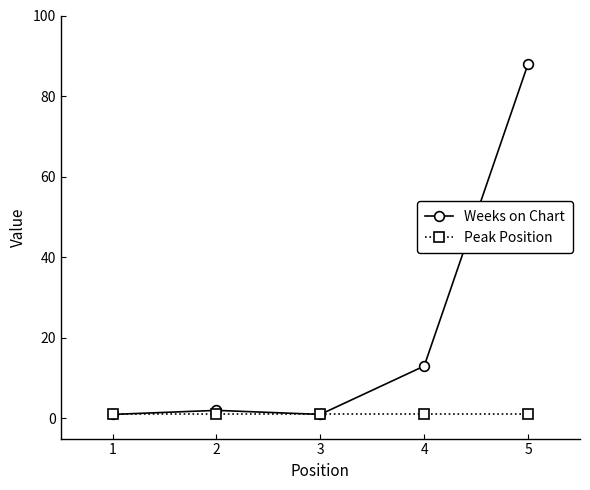

Between 3 and 5, which series saw the biggest shift?

Weeks on Chart